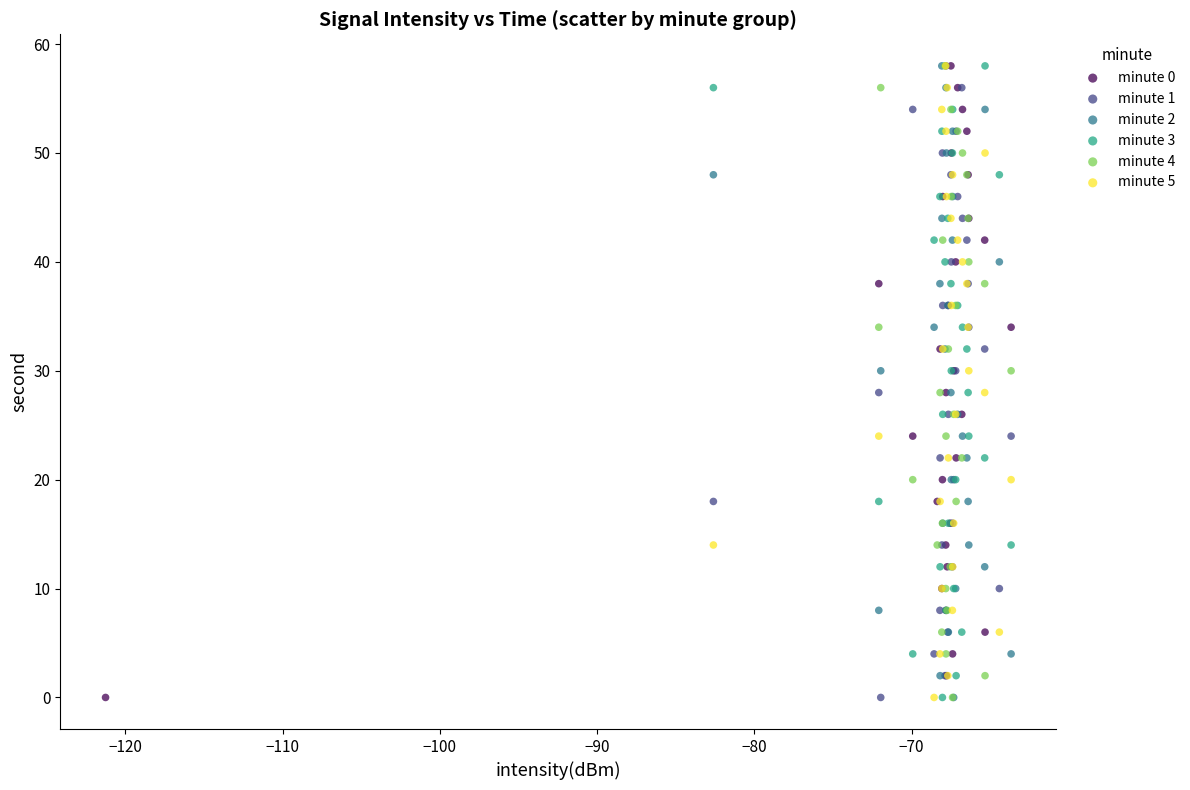

What are all the series names shown in the legend?

minute 0, minute 1, minute 2, minute 3, minute 4, minute 5